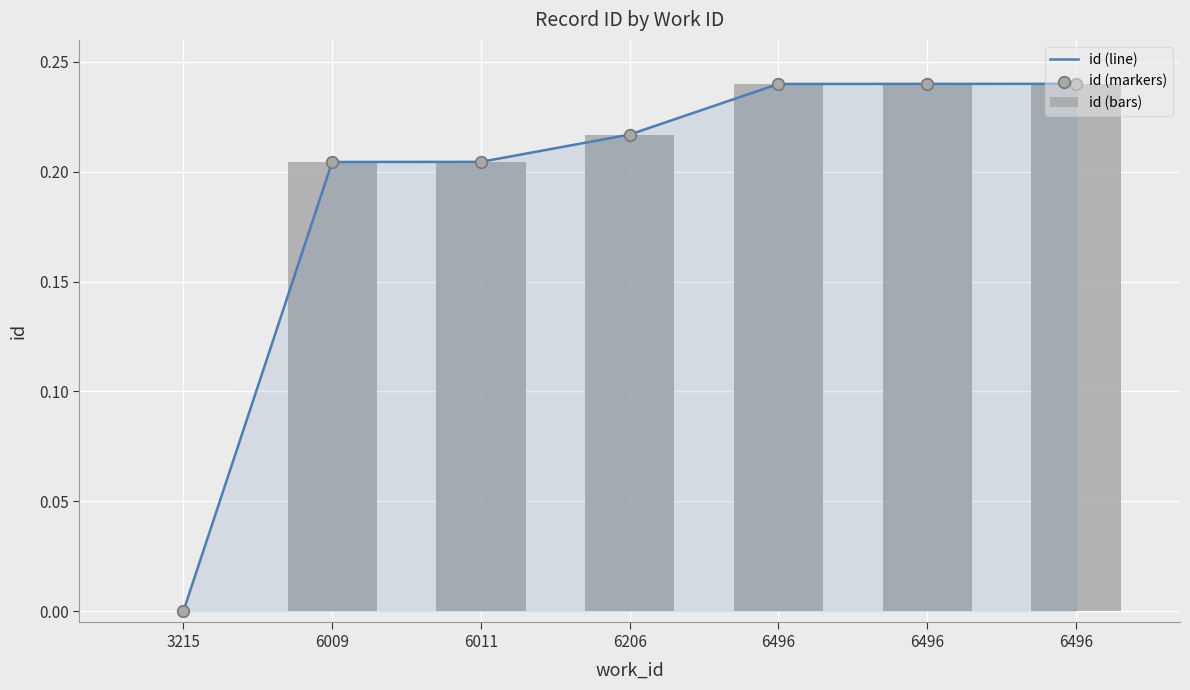

At which category is the sum across all series the highest?

6496